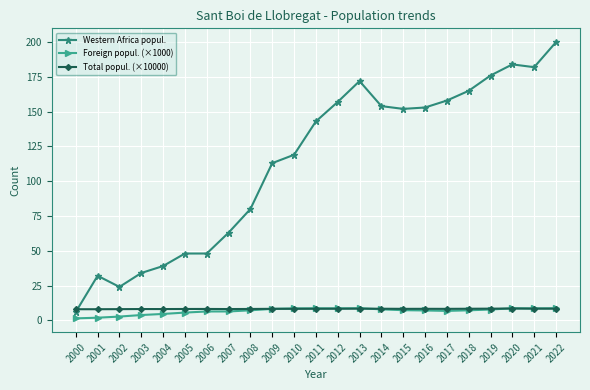

What is the difference between the second highest and second lowest values in the Western Africa popul. series?

160.0